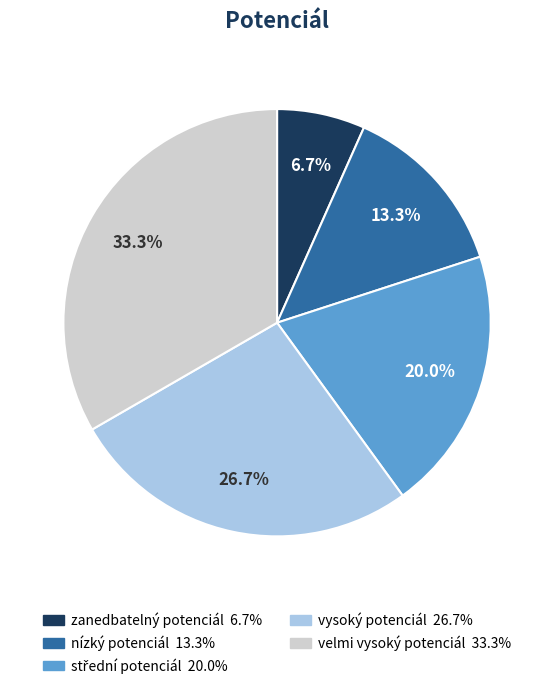

Which slice is the largest?

velmi vysoký potenciál